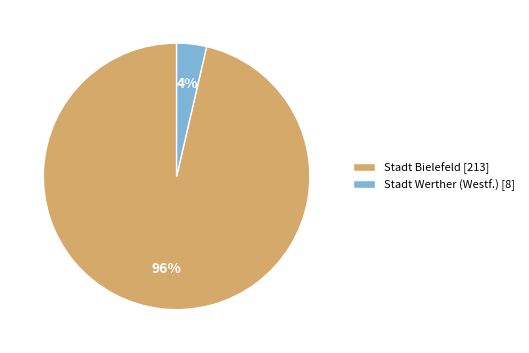

To the nearest percent, what portion does Stadt Werther (Westf.) represent?

4%